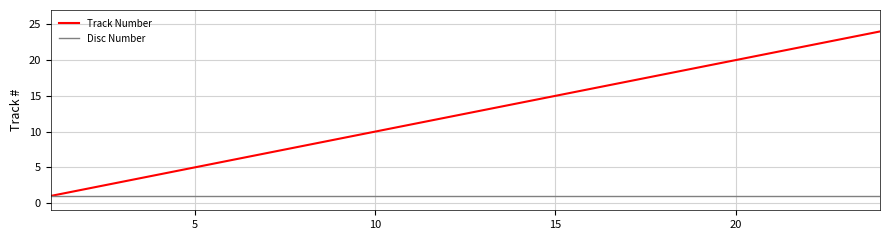

Which series has the largest range (max minus min)?

Track Number